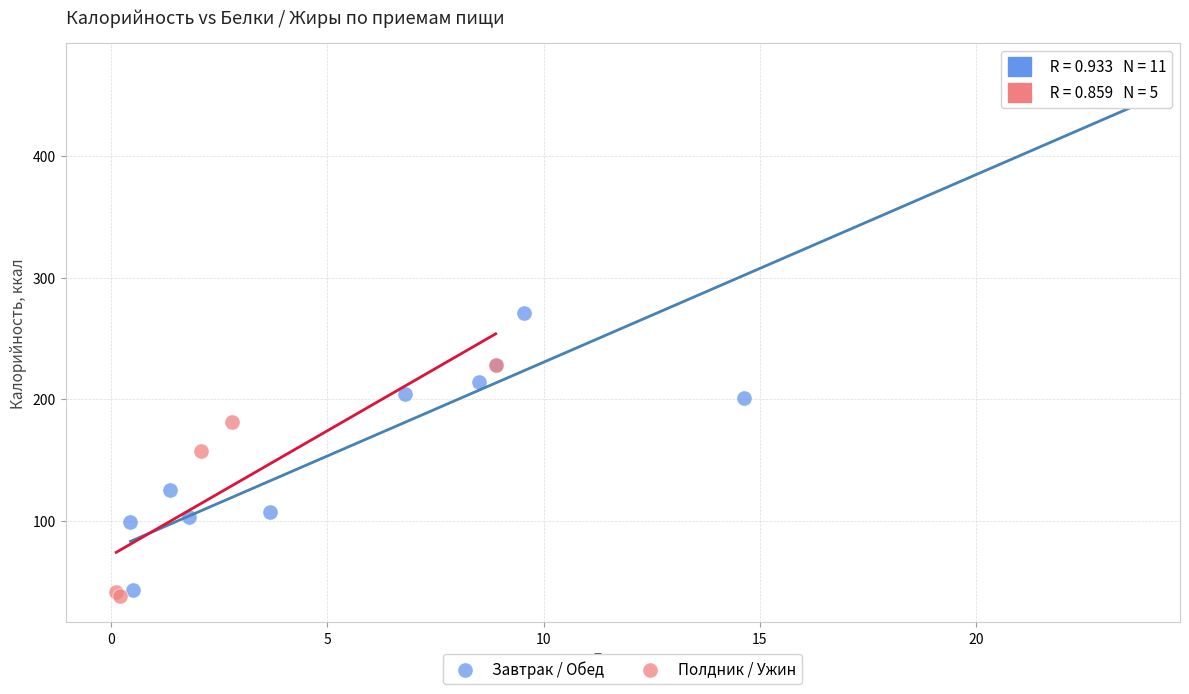

Which series contains the highest Y value?

Завтрак / Обед